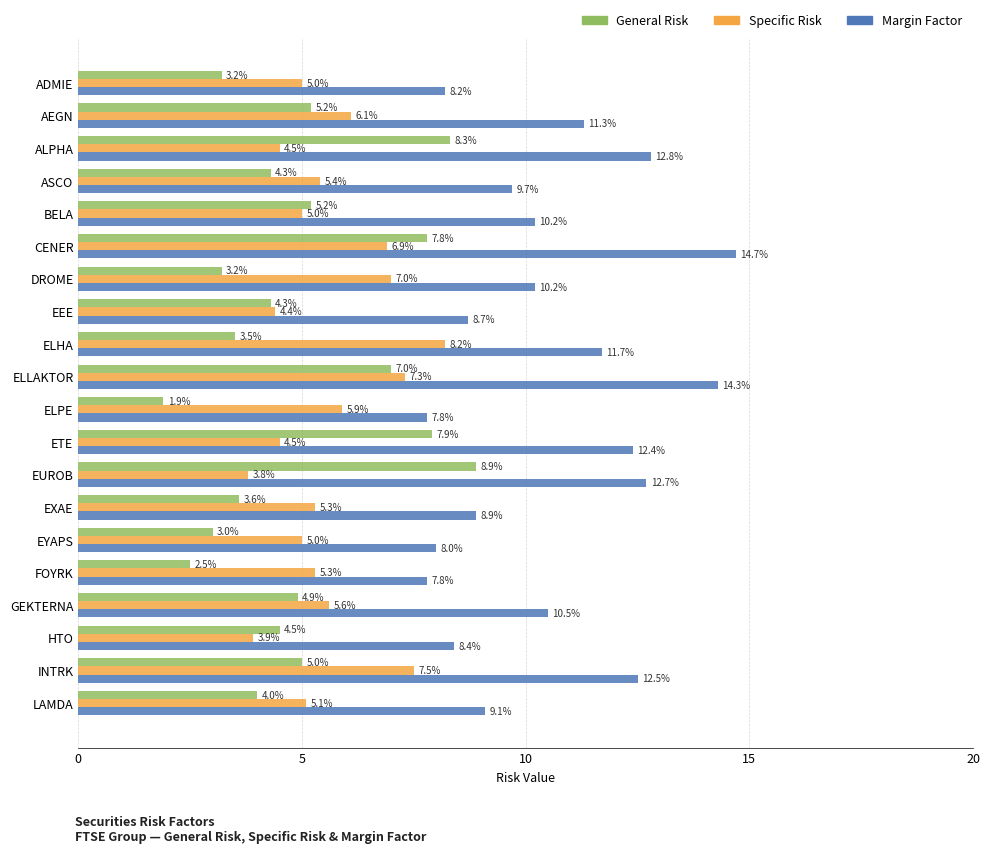

What are all the series names shown in the legend?

General Risk, Specific Risk, Margin Factor